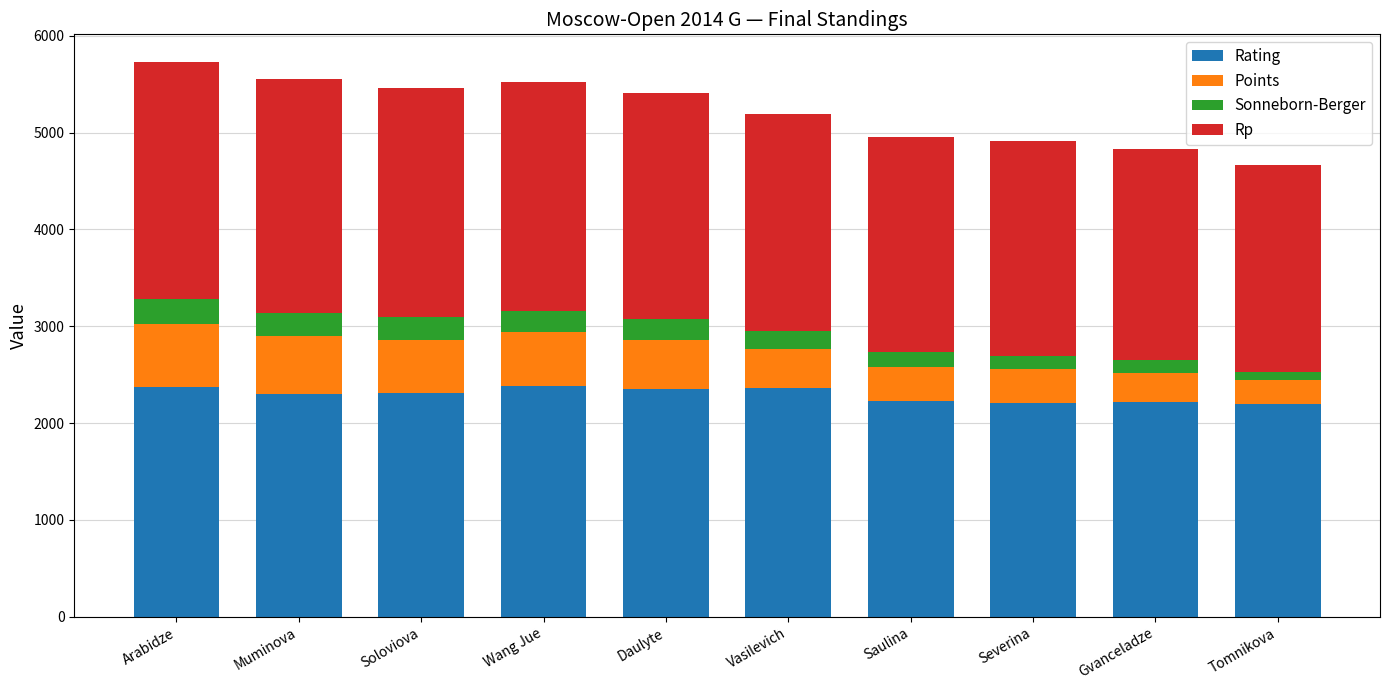

How many values in the Rating series are below 2308?

5